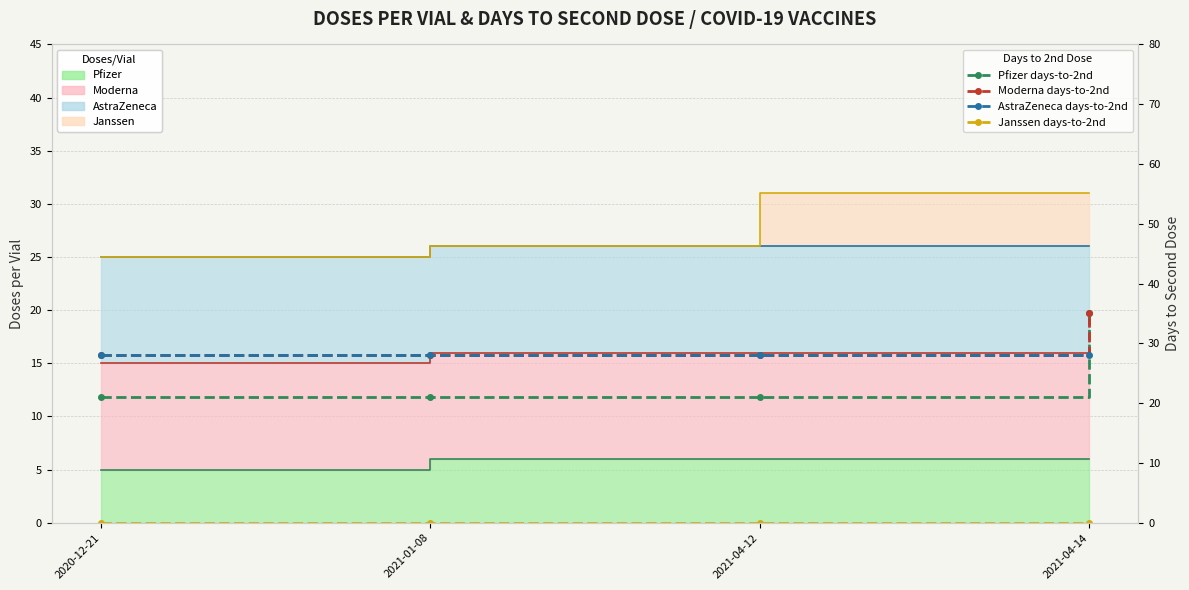

Rank the series at 2021-01-08 from highest to lowest value.

Moderna (days), AstraZeneca (days), Pfizer (days), Janssen (days)